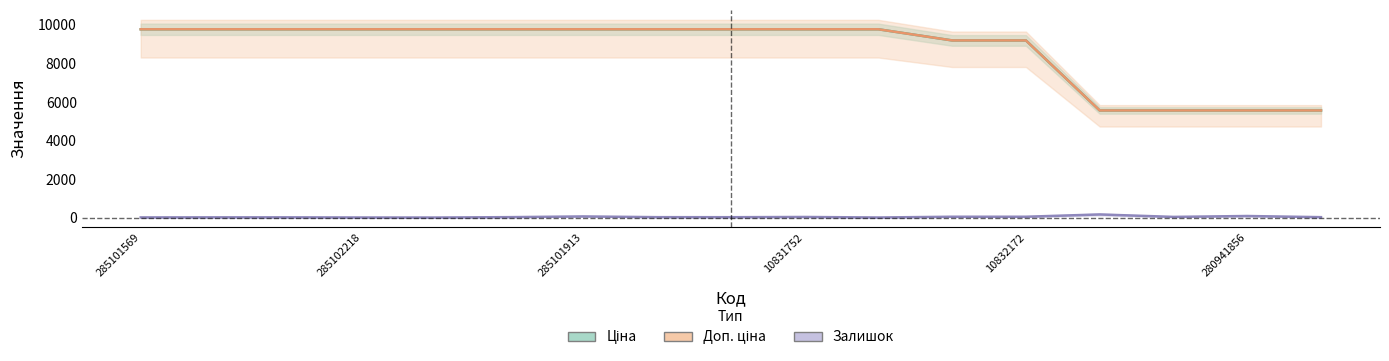

Reading right to left, transcribe all the data shown in this chart.

Ціна: 280941824=5560.3	280941856=5560.3	273702128=5560.3	272992170=5560.3	10832172=9196.3	10832173=9196.3	10832174=9775.5	10831752=9775.5	273702194=9775.5	273702193=9775.5	285101913=9775.5	285101916=9775.5	285102044=9775.5	285102218=9775.5	285102219=9775.5	285102221=9775.5	285101569=9775.5
Доп. ціна: 280941824=5560.3	280941856=5560.3	273702128=5560.3	272992170=5560.3	10832172=9196.3	10832173=9196.3	10832174=9775.5	10831752=9775.5	273702194=9775.5	273702193=9775.5	285101913=9775.5	285101916=9775.5	285102044=9775.5	285102218=9775.5	285102219=9775.5	285102221=9775.5	285101569=9775.5
Залишок: 280941824=20.0	280941856=80.0	273702128=34.0	272992170=161.0	10832172=42.0	10832173=42.0	10832174=3.0	10831752=30.0	273702194=18.0	273702193=20.0	285101913=58.0	285101916=21.0	285102044=1.0	285102218=3.0	285102219=11.0	285102221=11.0	285101569=7.0